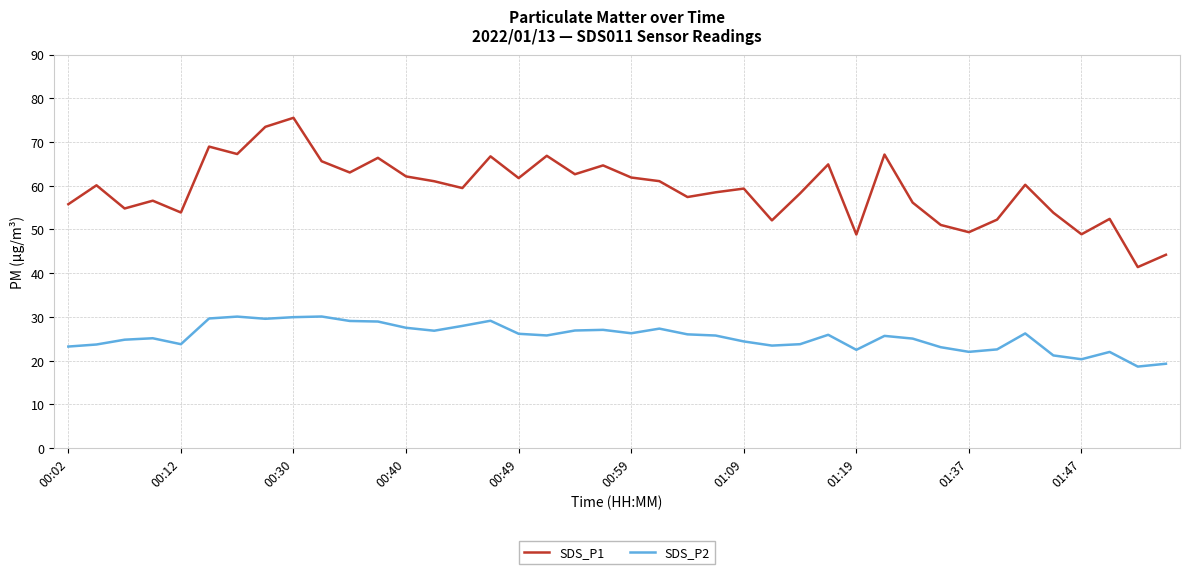

Which series has the largest total across all categories?

SDS_P1